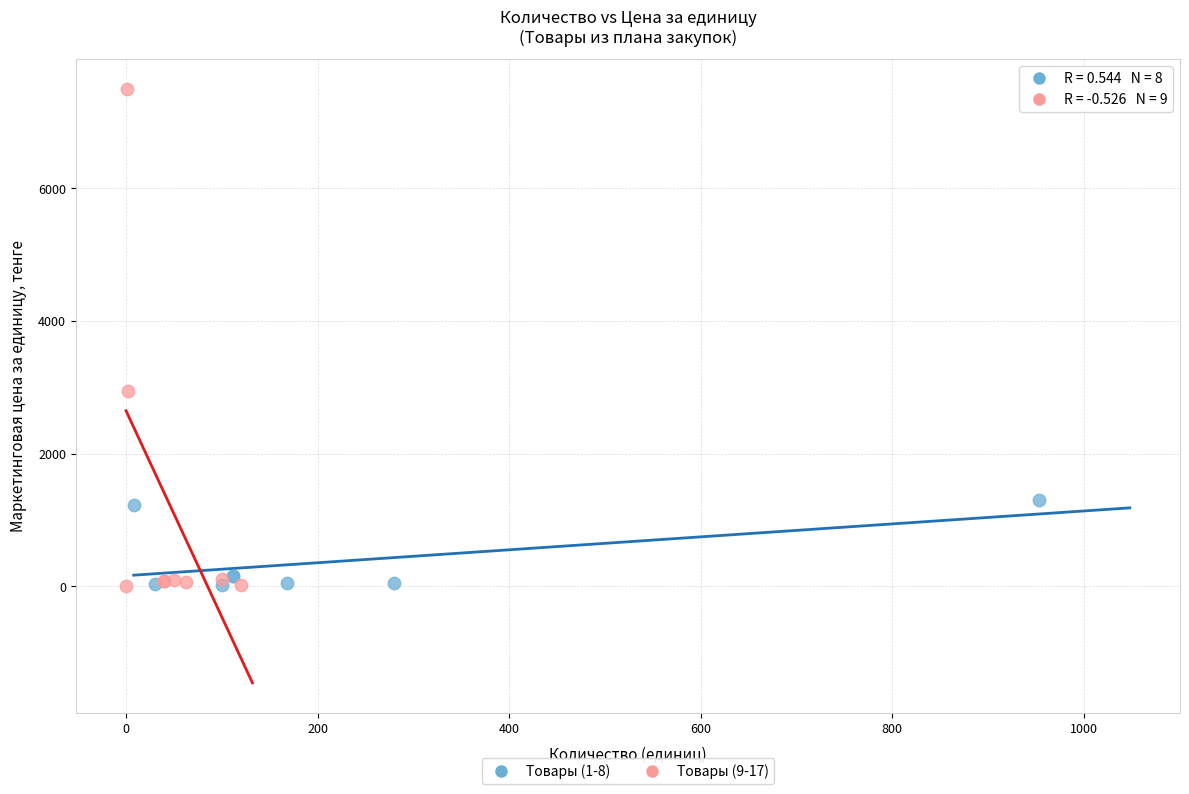

Which series has the widest spread of Y values?

Товары (9-17)